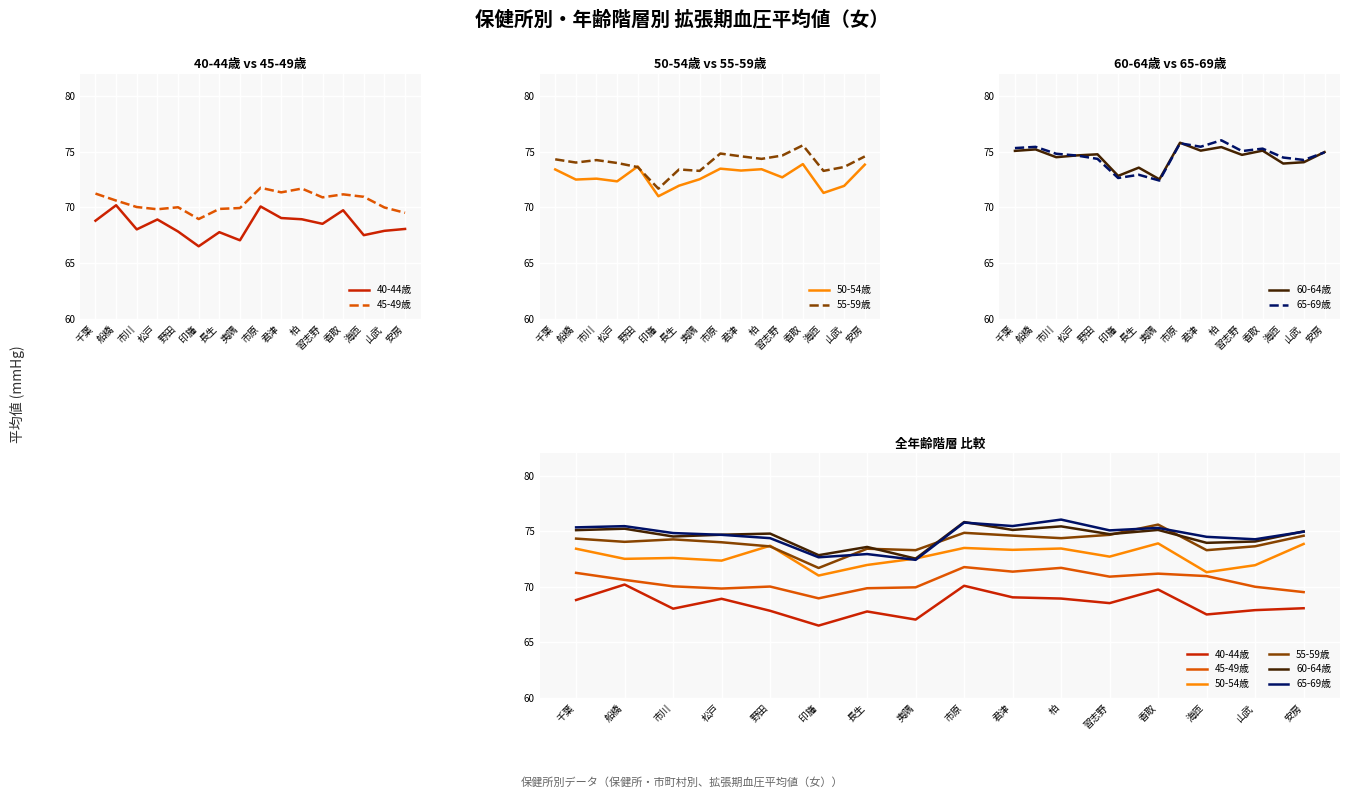

How many values in the 60-64歳 series exceed 74?

12